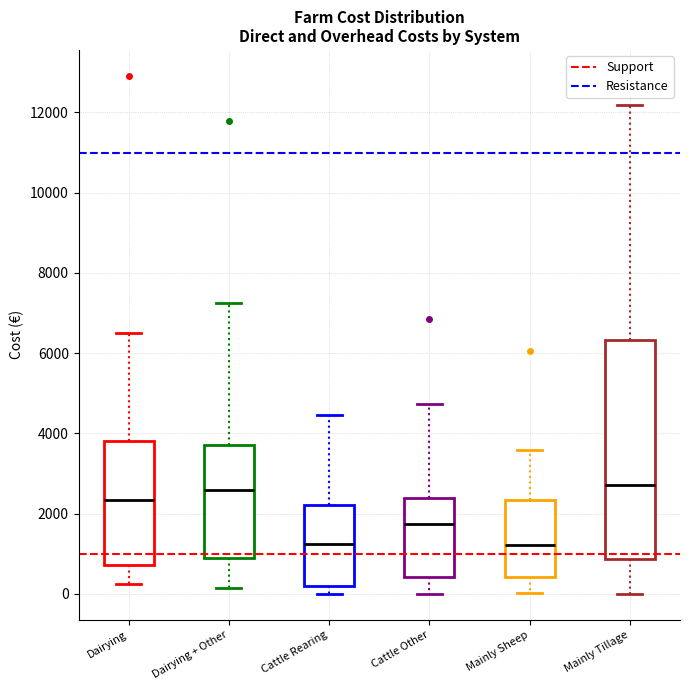

Reading left to right, read every box against the y-axis: the position of its median line, the range the box covers, and the ends of its whiskers. The values are not printed on the chart, so give them approximately, as read against the axis.

Dairying: median 2400, box 800 to 3800, whiskers 200 to 6400
Dairying + Other: median 2600, box 800 to 3800, whiskers 200 to 7200
Cattle Rearing: median 1200, box 200 to 2200, whiskers 0 to 4400
Cattle Other: median 1800, box 400 to 2400, whiskers 0 to 4800
Mainly Sheep: median 1200, box 400 to 2400, whiskers 0 to 3600
Mainly Tillage: median 2800, box 800 to 6400, whiskers 0 to 12200